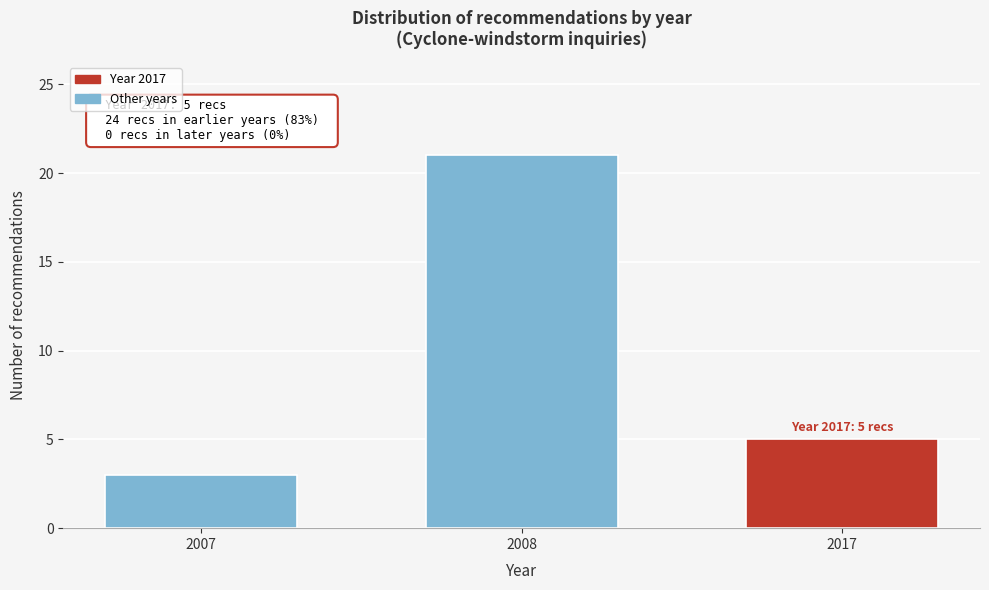

Reading left to right, transcribe all the data shown in this chart.

3	21	5